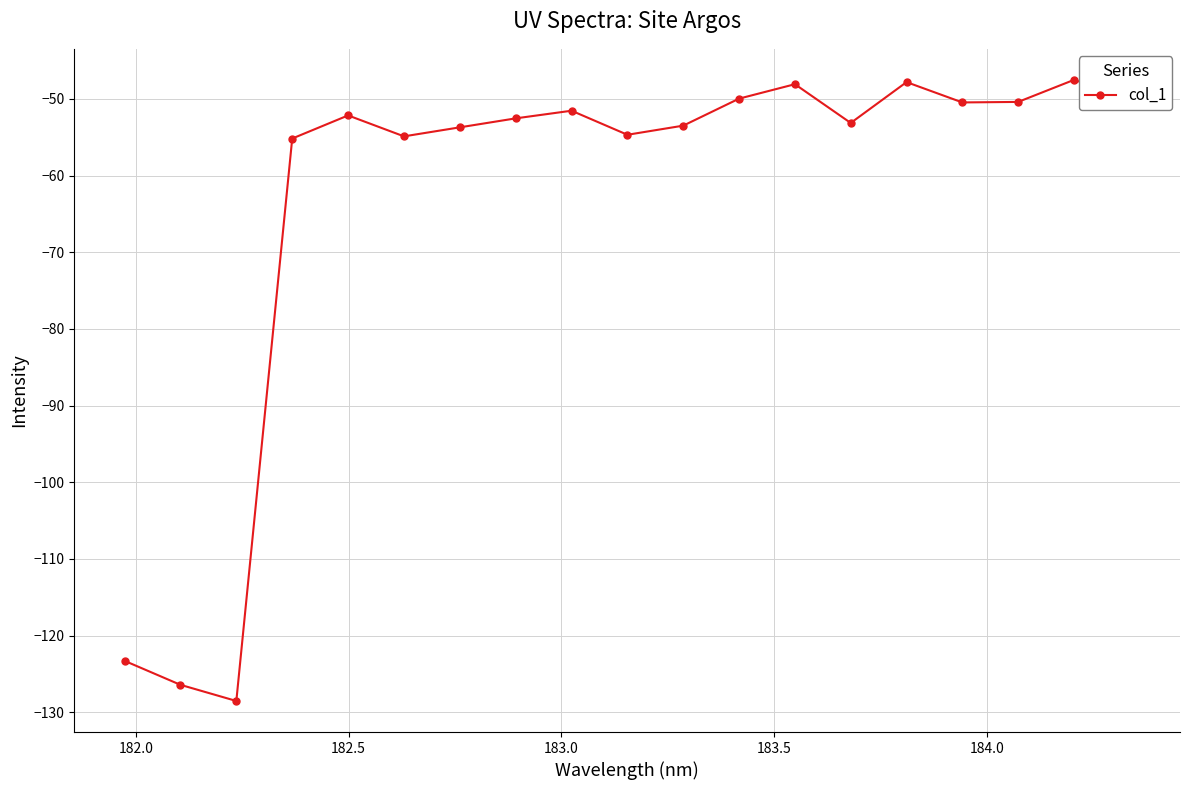

Count the number of data series in this chart.

1